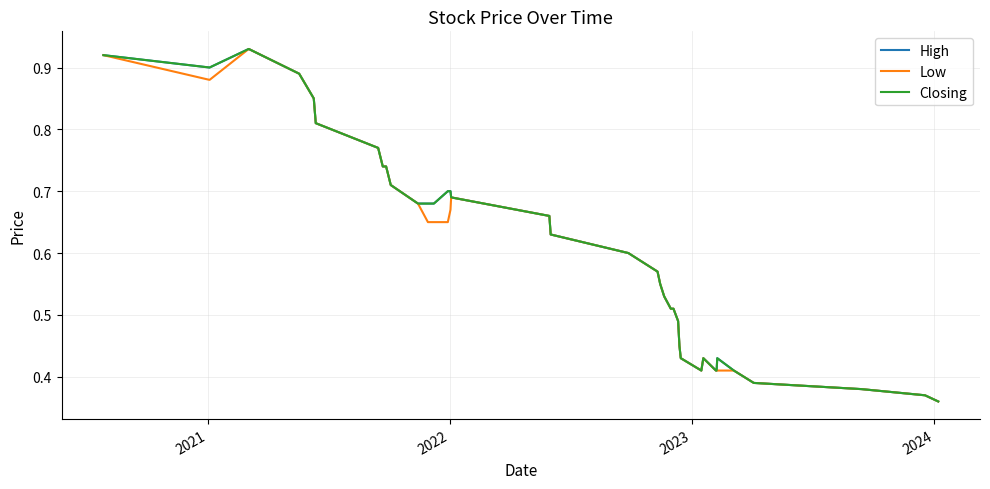

What is the label of the 5th point from the left?

2024